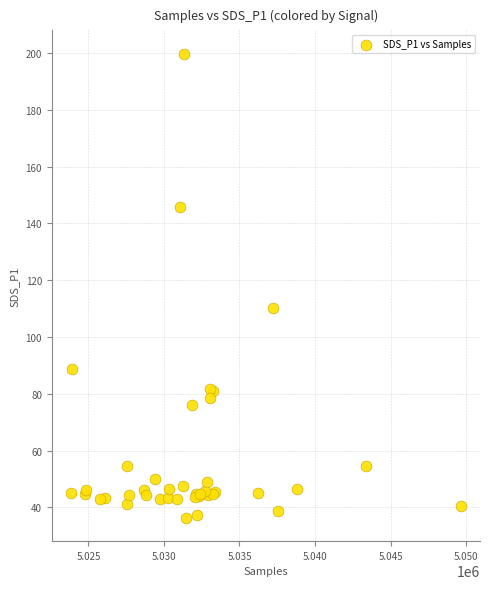

What Y value in the scatter plot is closest to 118?

110.1